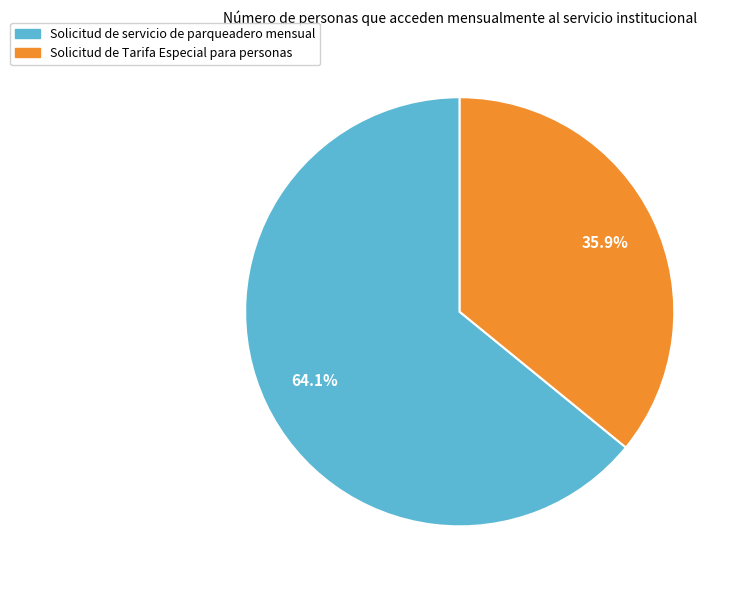

Between Solicitud de servicio de parqueadero mensual and Solicitud de Tarifa Especial para personas, which is larger?

Solicitud de servicio de parqueadero mensual